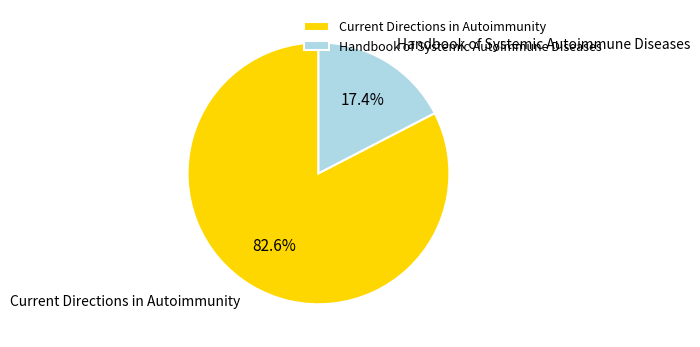

Is it true that Current Directions in Autoimmunity is 90% of the pie?

False